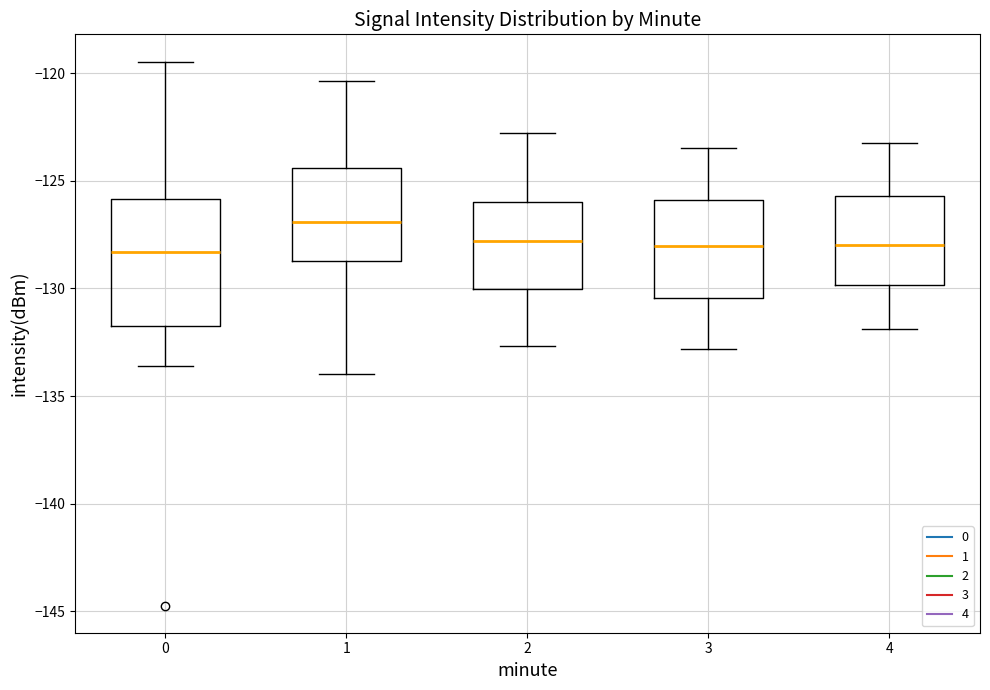

Reading left to right, transcribe this box plot: for each box, give where its median line is, the range the box spans, and where its two whiskers end, as read against the y-axis. The values are not printed on the chart, so give them approximately, as read against the axis.

0: median -128.5, box -131.5 to -126.0, whiskers -133.5 to -119.5
1: median -127.0, box -128.5 to -124.5, whiskers -134.0 to -120.5
2: median -128.0, box -130.0 to -126.0, whiskers -132.5 to -123.0
3: median -128.0, box -130.5 to -126.0, whiskers -133.0 to -123.5
4: median -128.0, box -130.0 to -125.5, whiskers -132.0 to -123.0